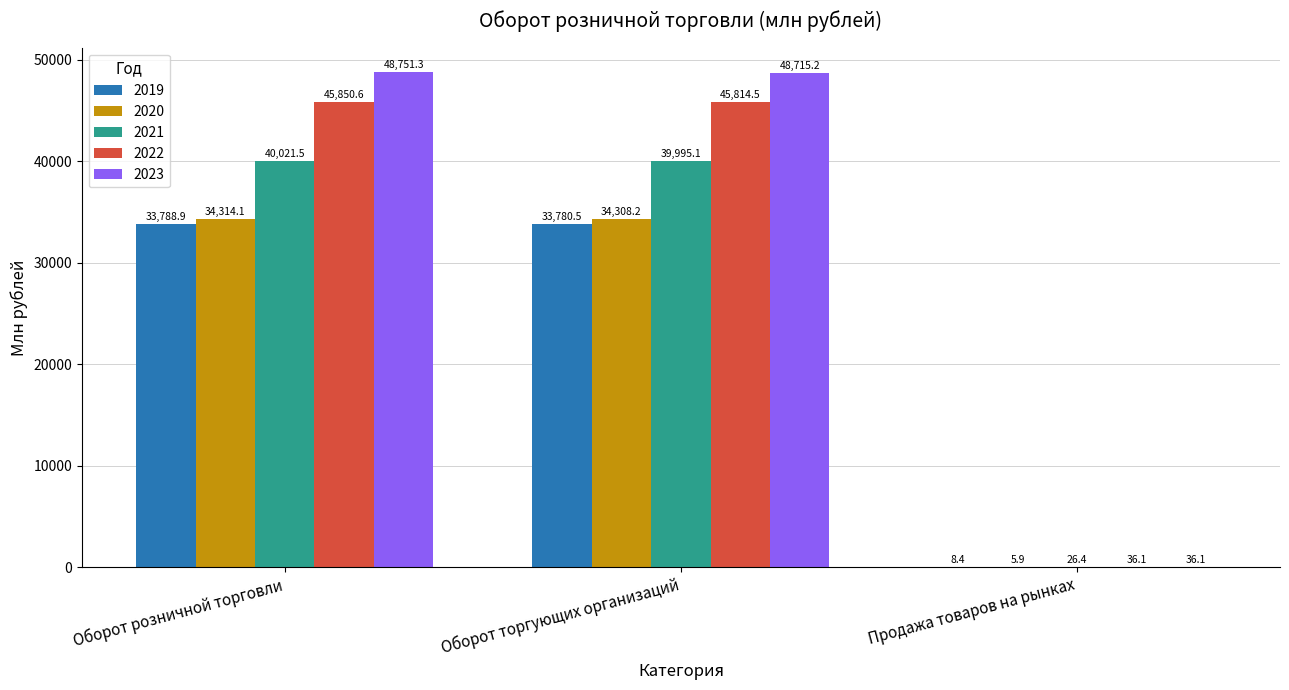

How many data points in 2021 are above 39995?

2